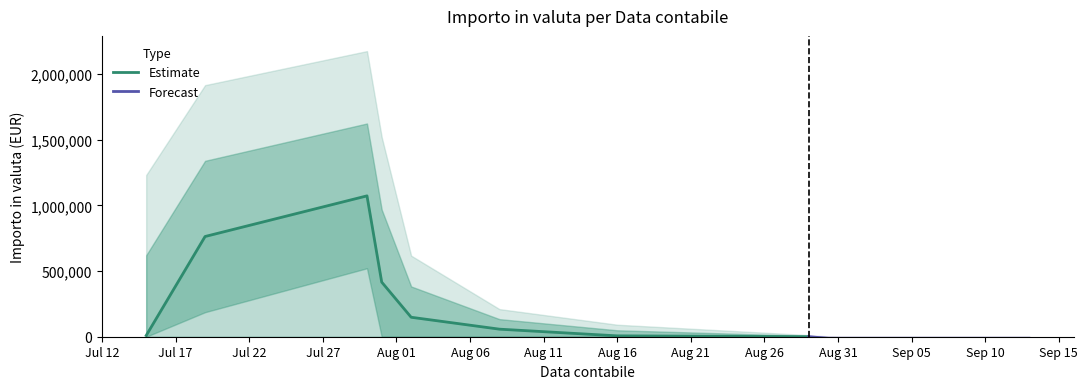

Is it true that the value at 6 is 101731.7?

True